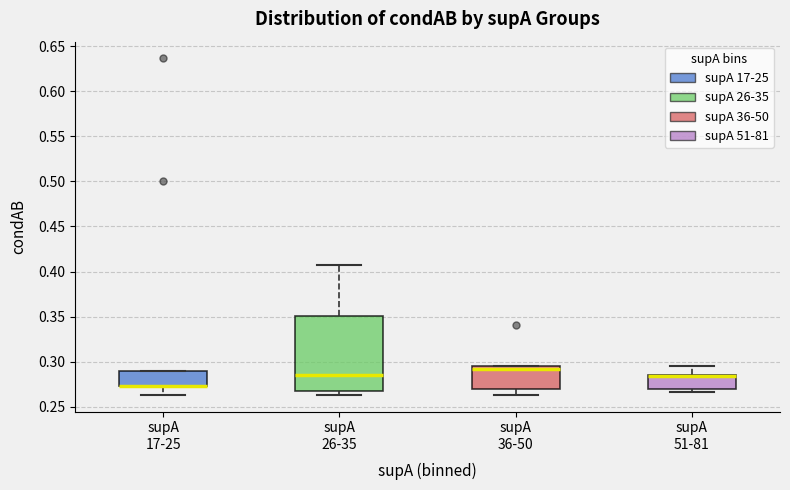

Reading left to right, transcribe this box plot: for each box, give where its median line is, the range the box spans, and where its two whiskers end, as read against the y-axis. The values are not printed on the chart, so give them approximately, as read against the axis.

supA 17-25: median 0.275 (drawn on the box's lower edge), box 0.275 to 0.290, whiskers 0.265 to 0.290
supA 26-35: median 0.285, box 0.270 to 0.350, whiskers 0.265 to 0.405
supA 36-50: median 0.290, box 0.270 to 0.295, whiskers 0.265 to 0.295
supA 51-81: median 0.285 (just below the box's upper edge), box 0.270 to 0.285, whiskers 0.265 to 0.295